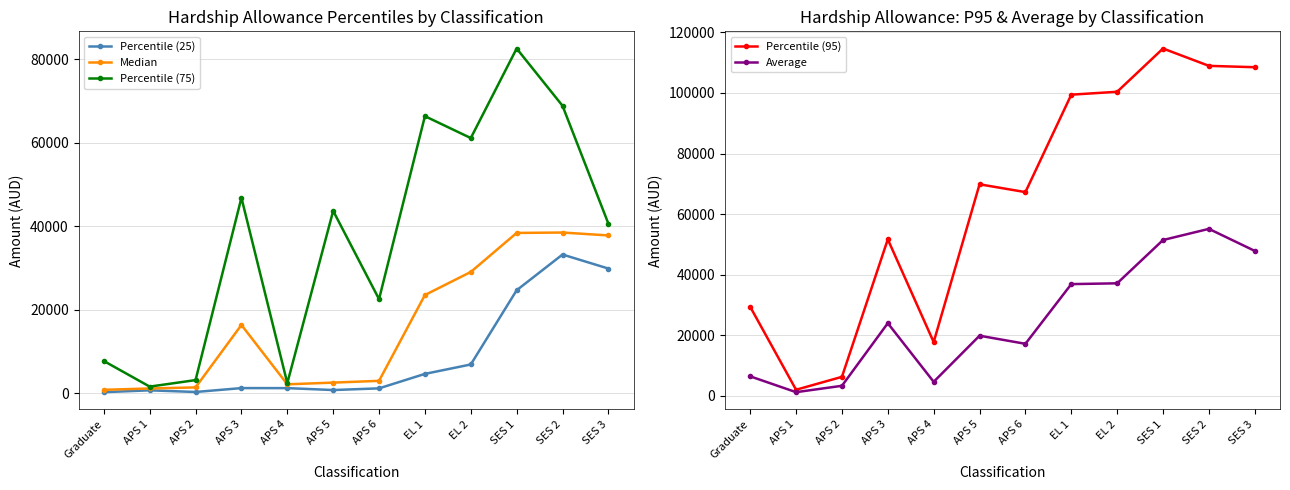

What is the approximate value of Percentile (95) at APS 5, to the nearest 100?

69800